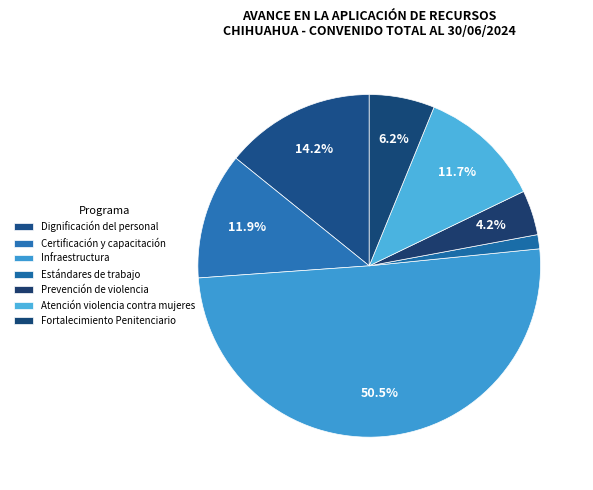

To the nearest percent, what is the difference between the Fortalecimiento Penitenciario and Prevención de violencia slice percentages?

2%